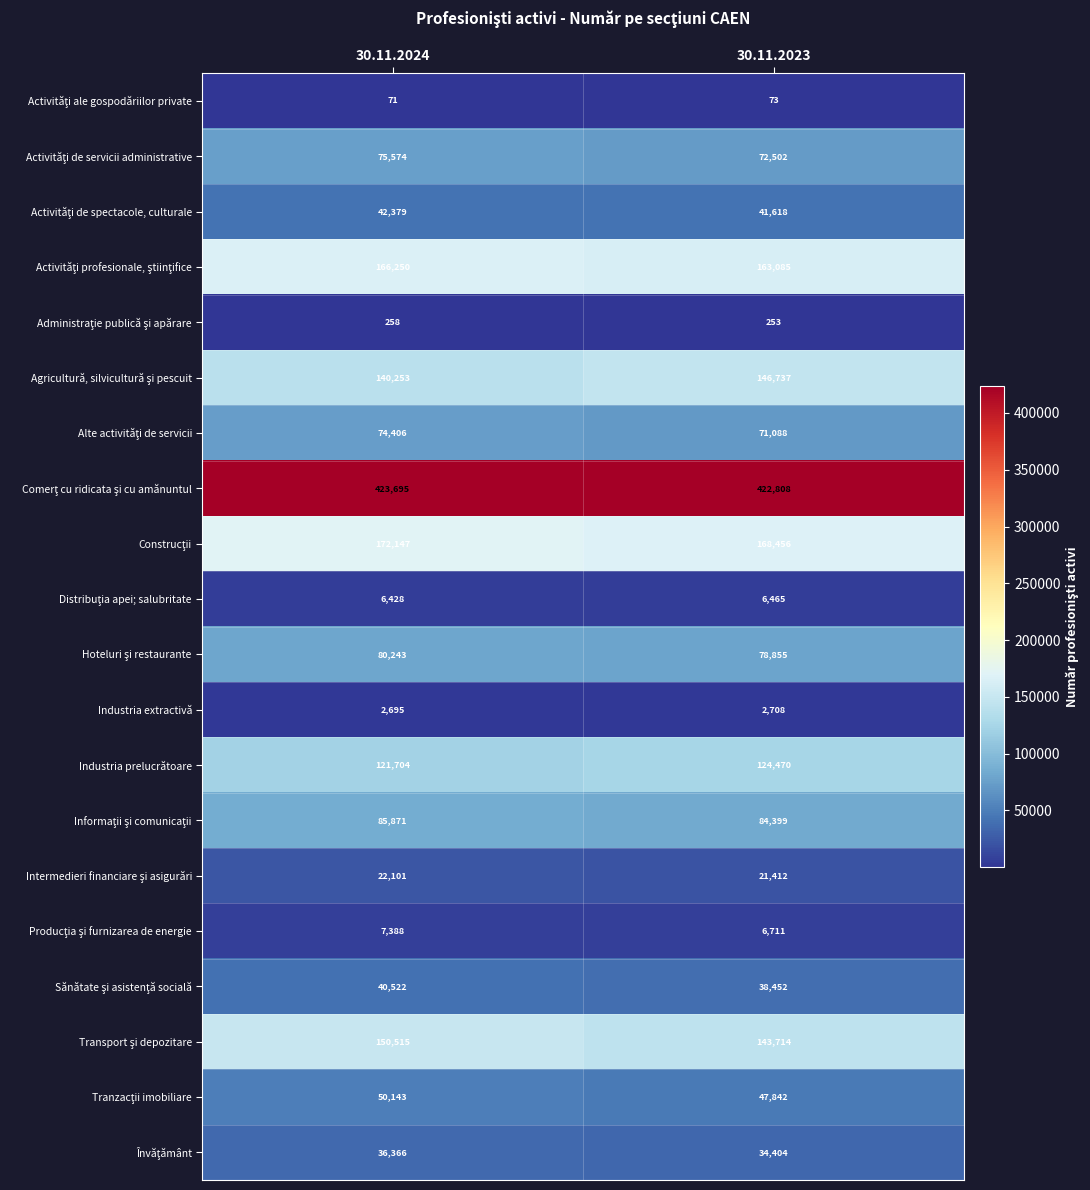

What is the total value across all series at 30.11.2024?

1699009